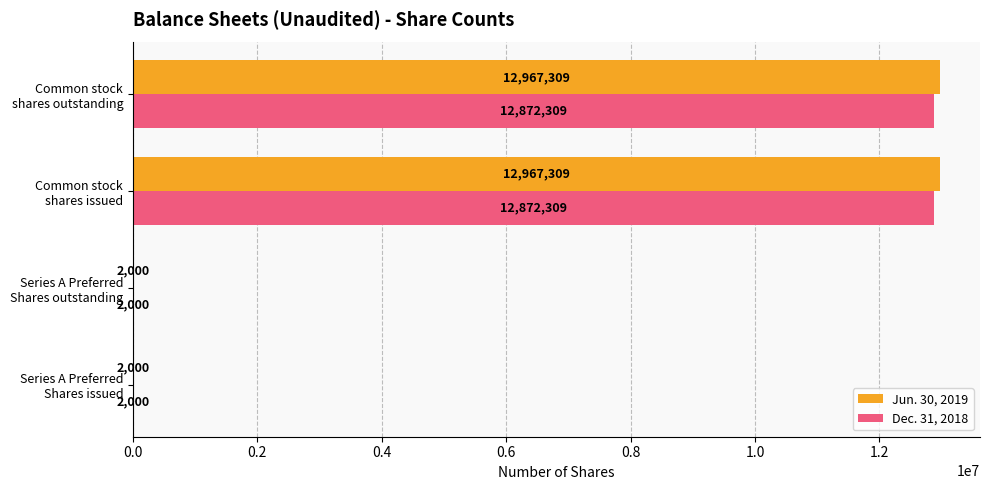

Which series has the largest total across all categories?

Jun. 30, 2019